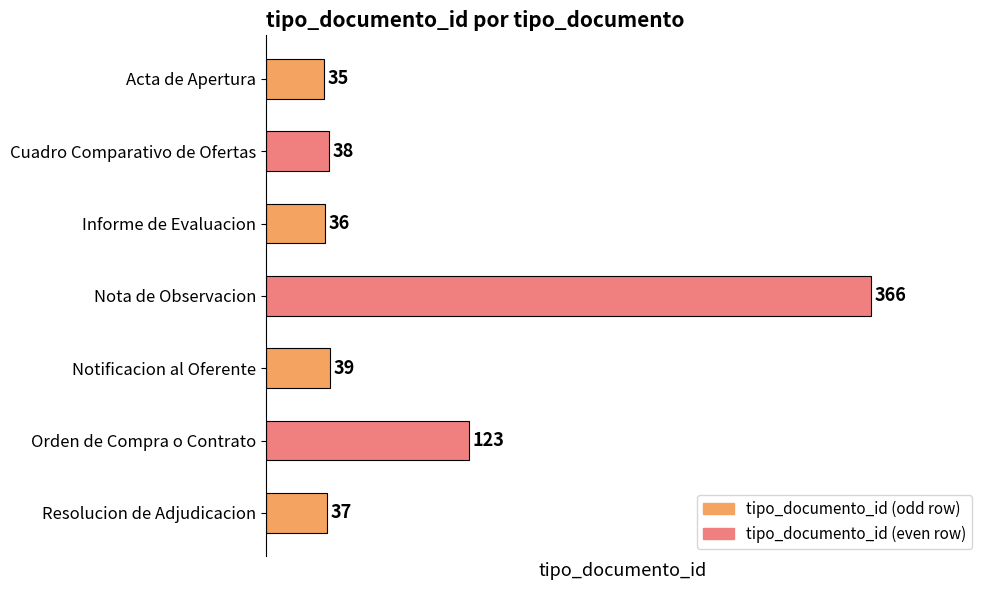

How many data points are less than 38?

3